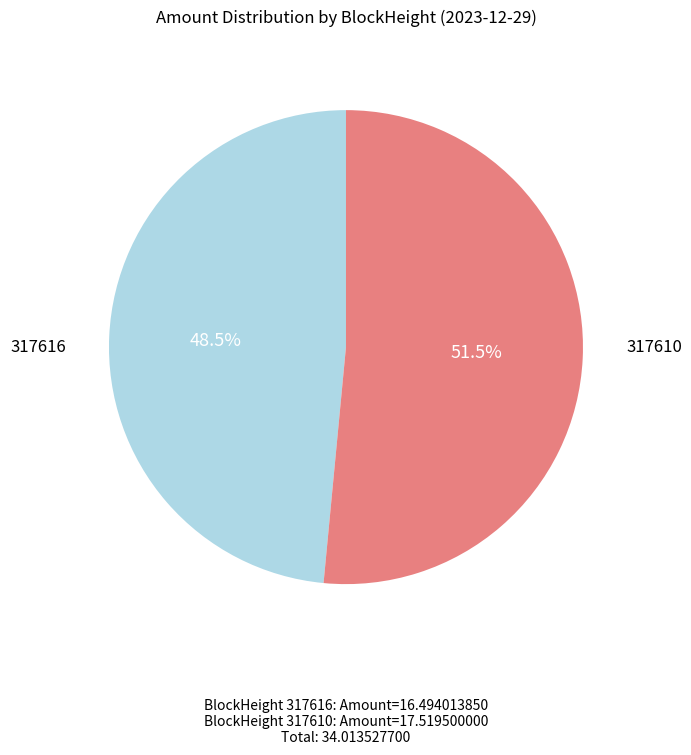

Is there a majority slice in this chart?

Yes